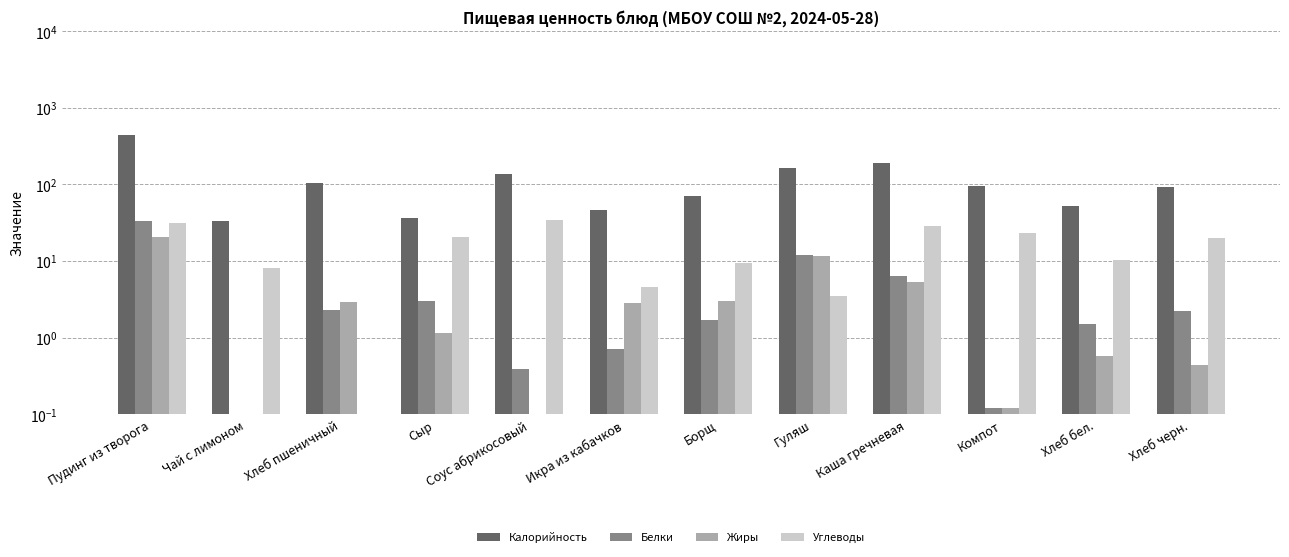

At how many categories does at least one series exceed 117?

4